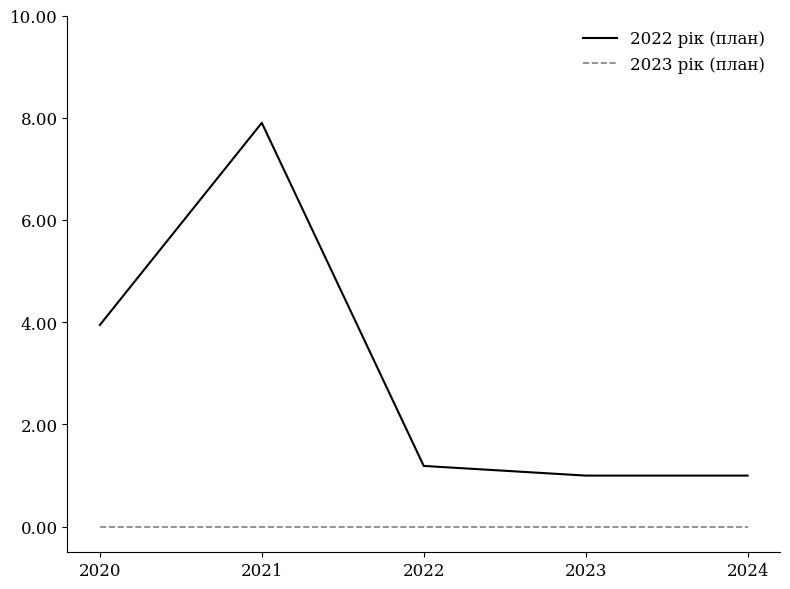

In 2022 рік (план), how many points are higher than both neighbors (excluding endpoints)?

1